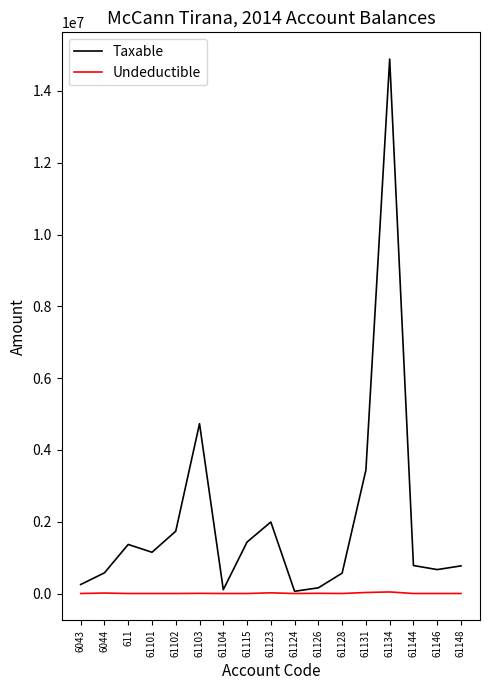

What is the highest value of the Taxable series?

14887859.8